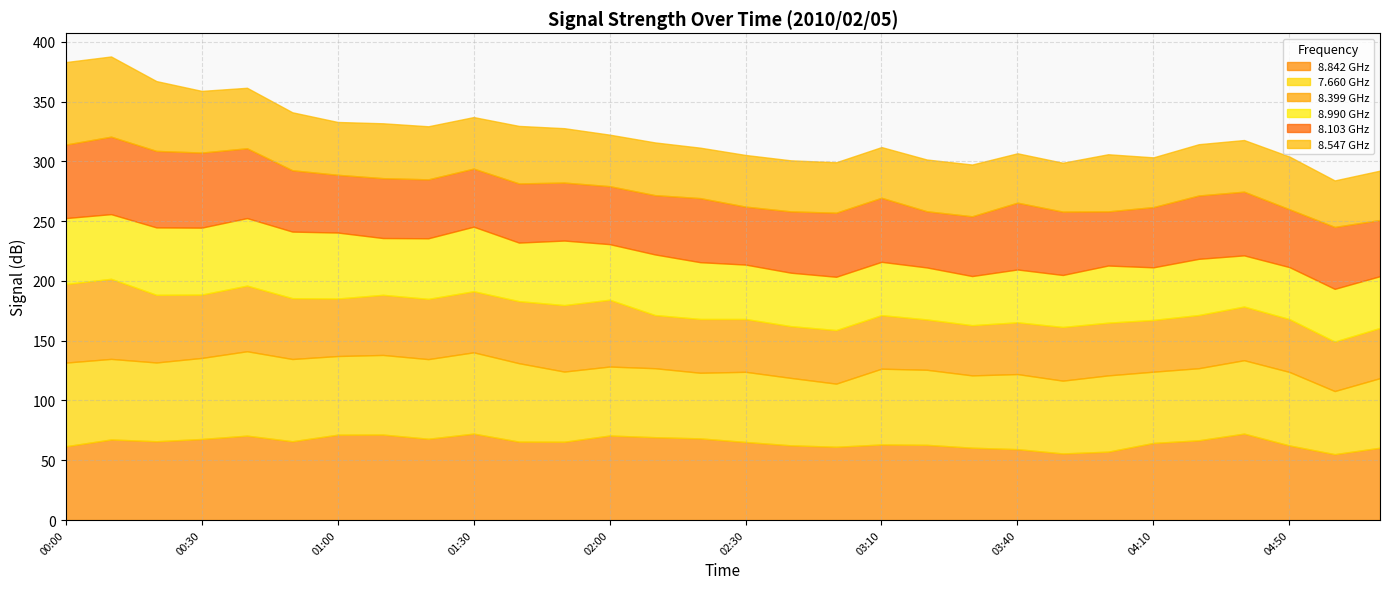

Is the value of 8.547 at 01:40 greater than the value of 8.990 at 05:00?

Yes